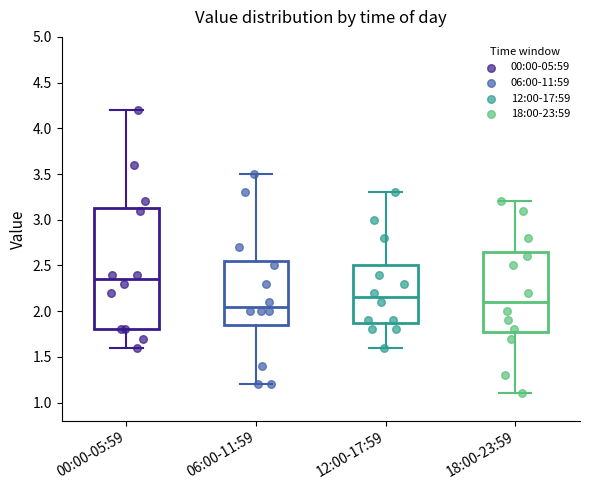

Which box's median line is the lowest?

06:00-11:59